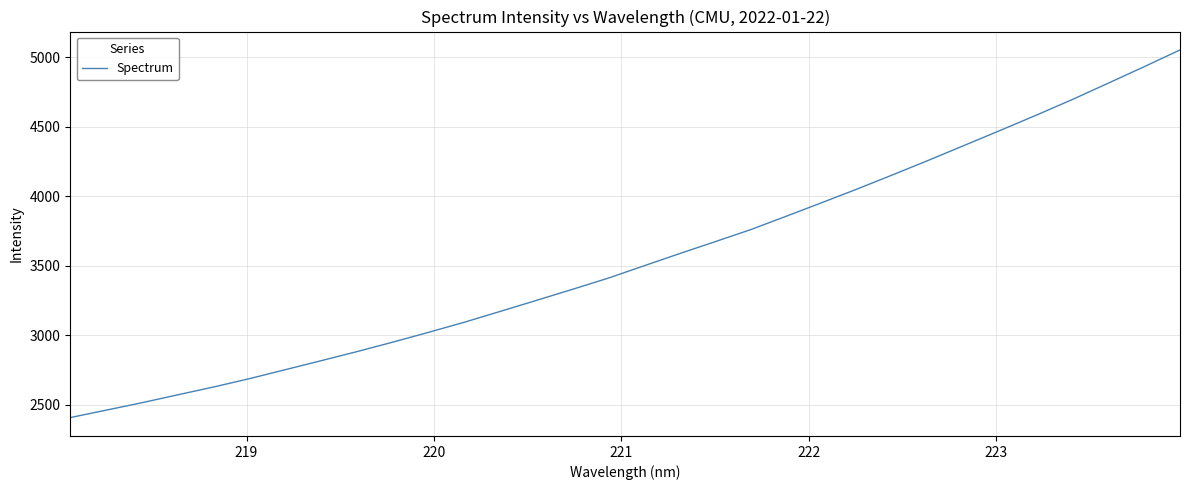

What is the minimum value shown in the chart?

2406.2